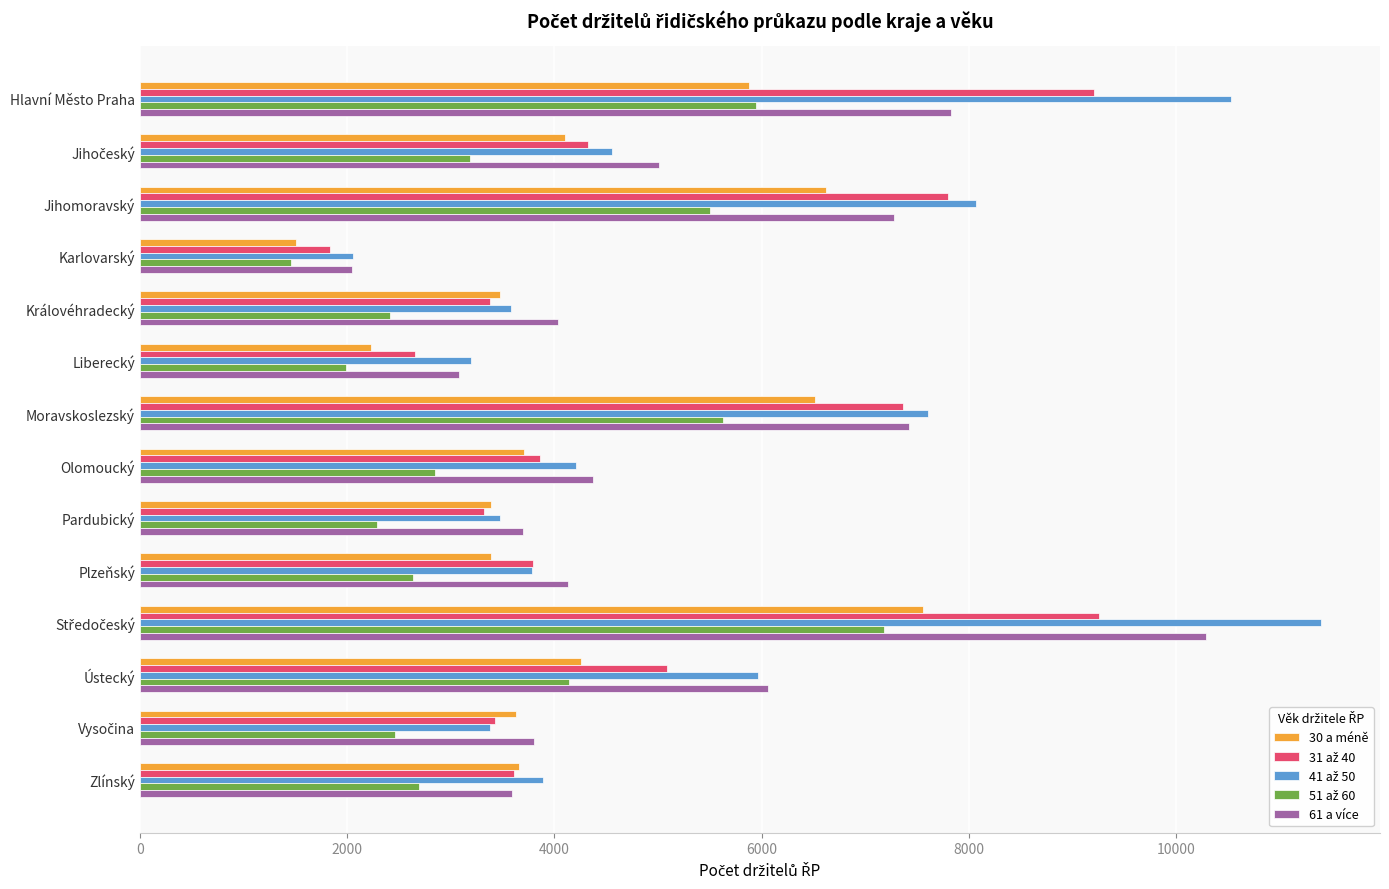

What is the total value across all series at Plzeňský?

17719